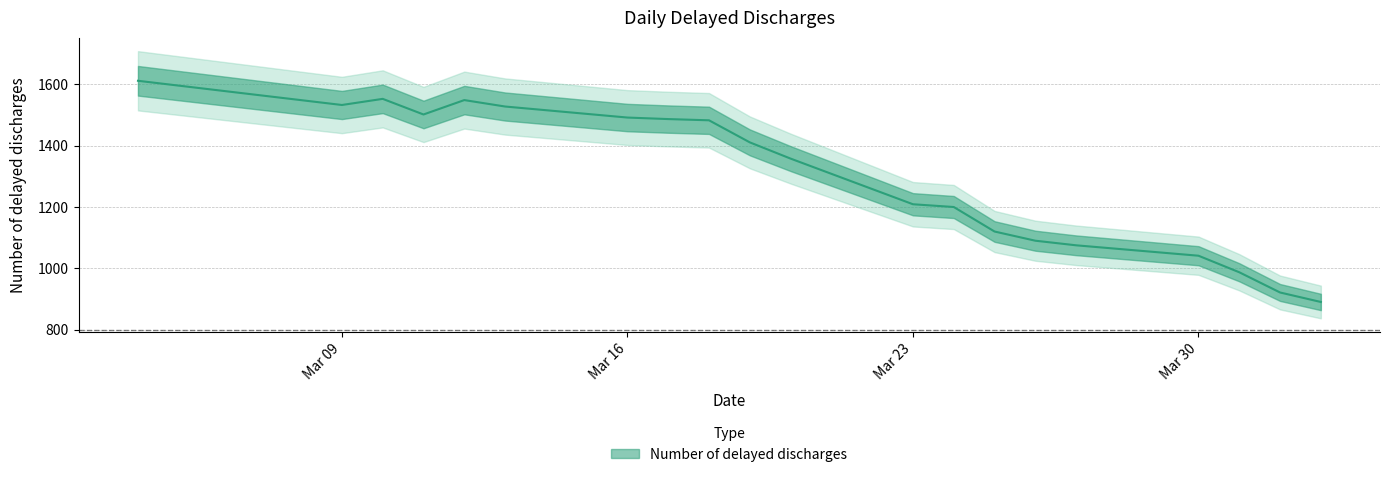

At which label does the data first exceed 1411?

2020-03-04